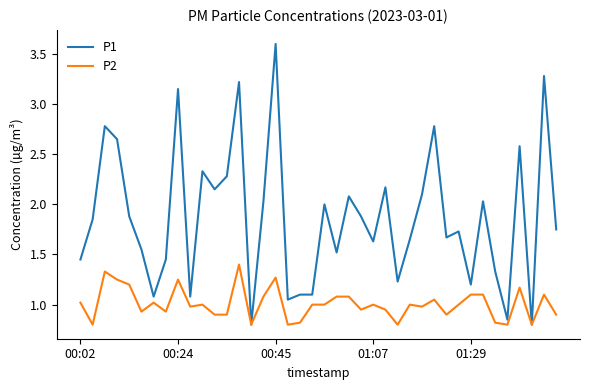

Which series has the largest total across all categories?

P1